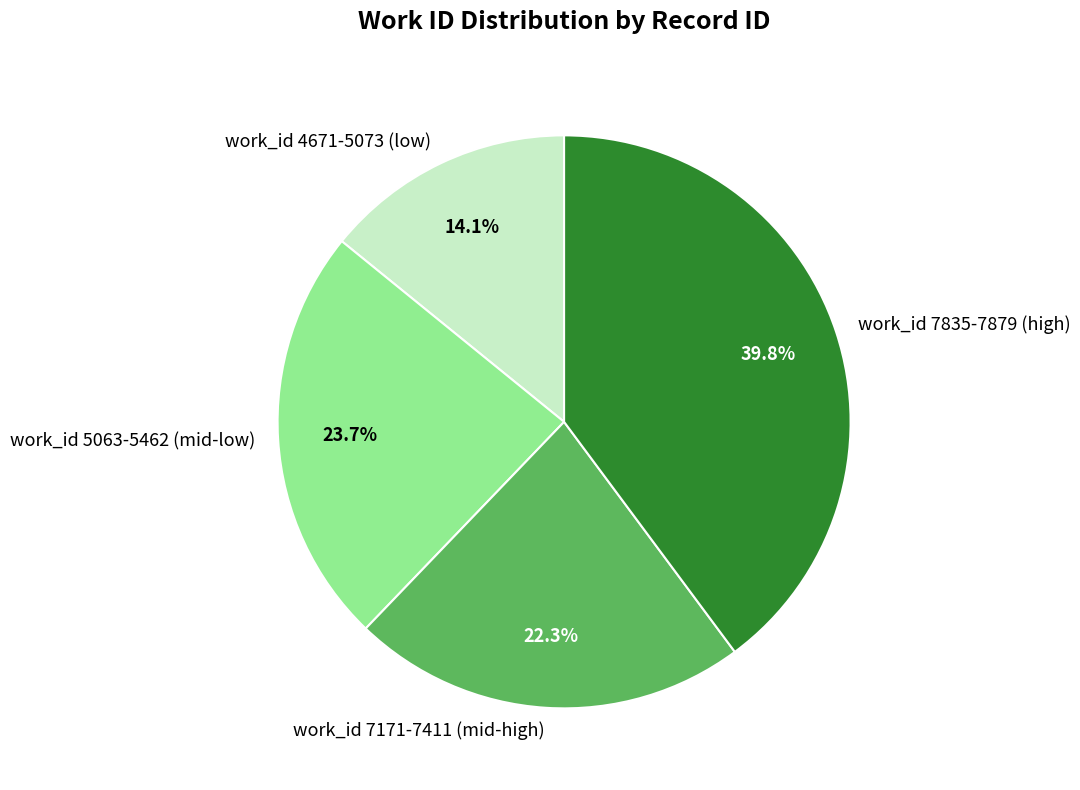

What portion of the pie excludes work_id 4671-5073 (low)?

85.9%